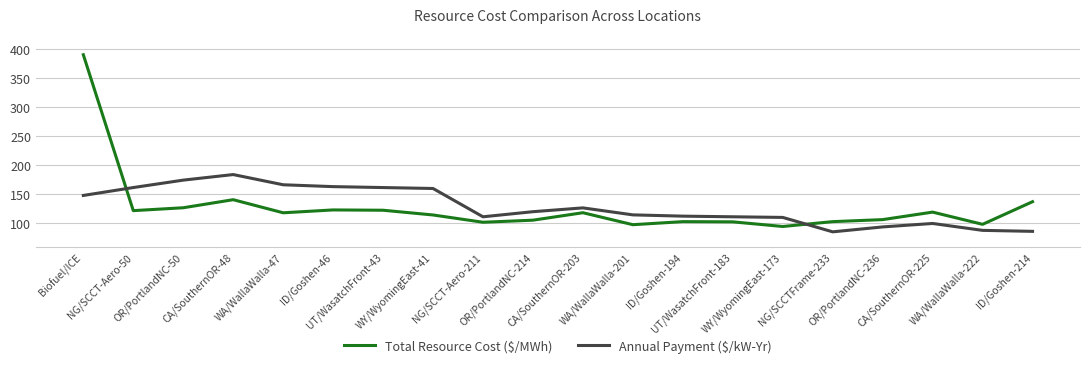

What is the average value of the Annual Payment ($/kW-Yr) series?

128.8